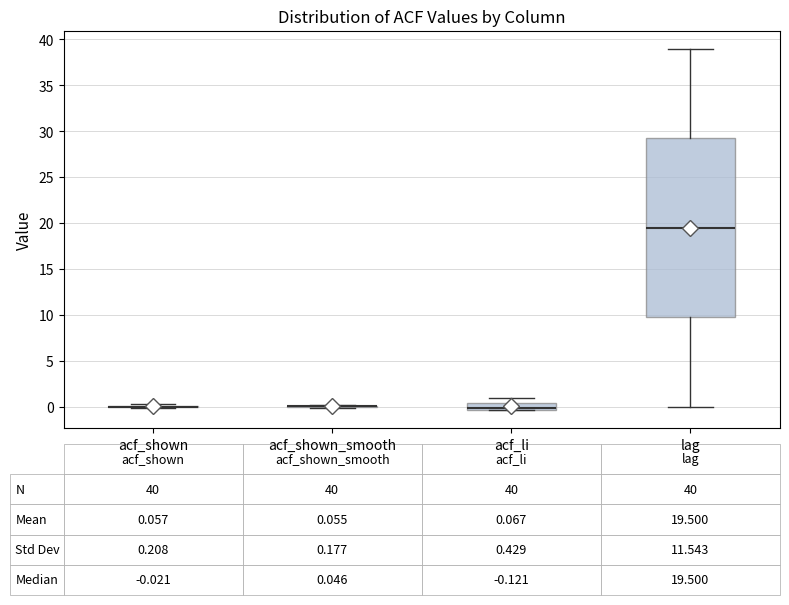

Which box is the tallest, from its lower edge to its upper edge?

lag